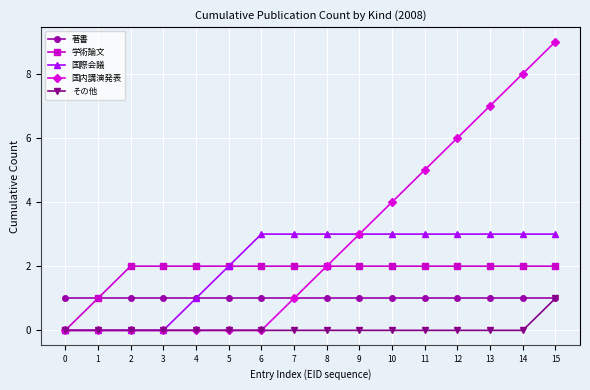

The 国際会議 series shows 3 at 8. True or false?

True